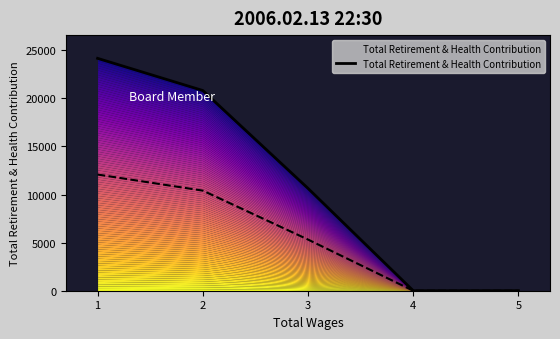

What is the difference between the maximum and minimum values?

24162